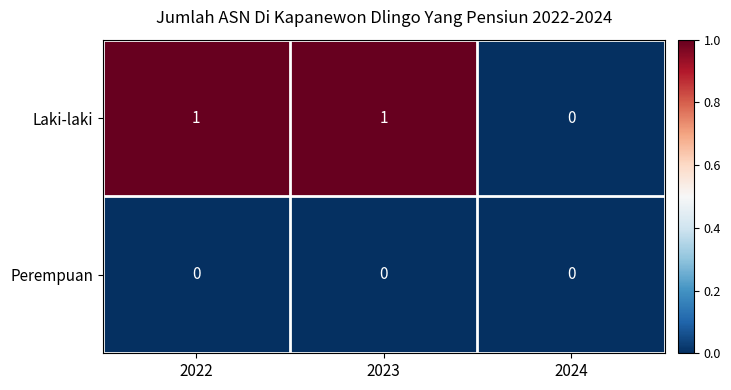

What is the maximum value shown in the chart?

1